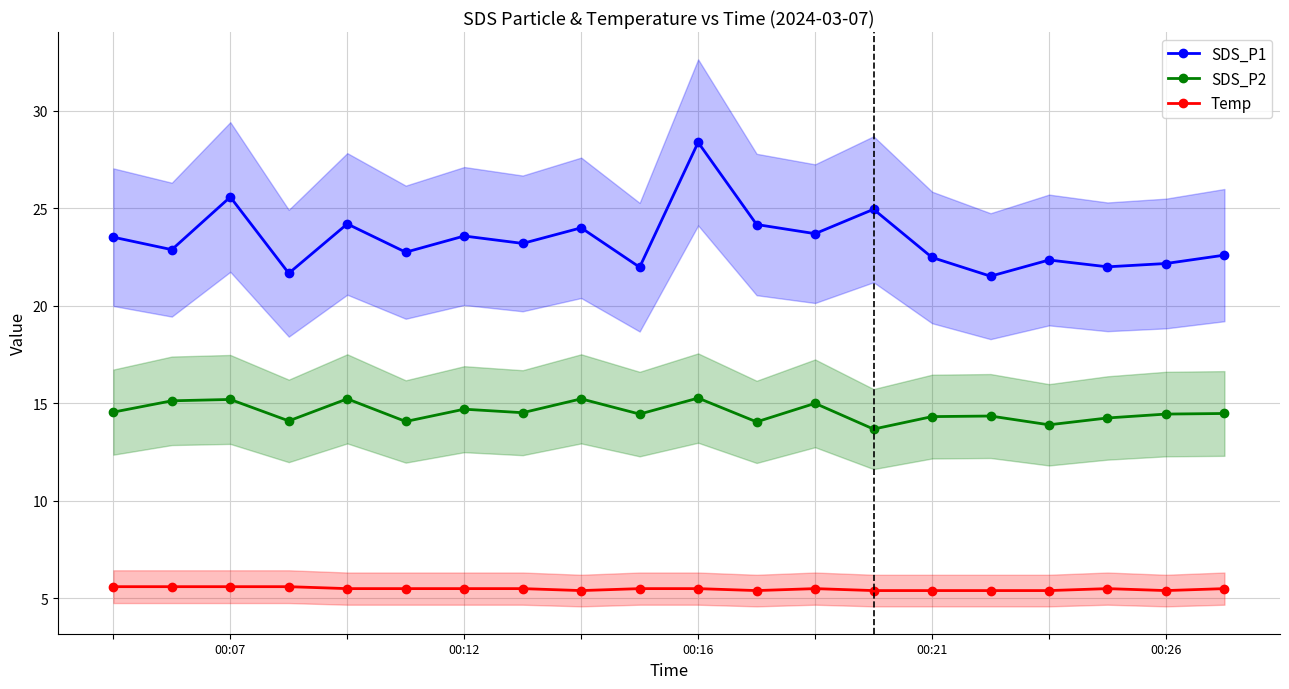

What is the average value of the SDS_P2 series?

14.5